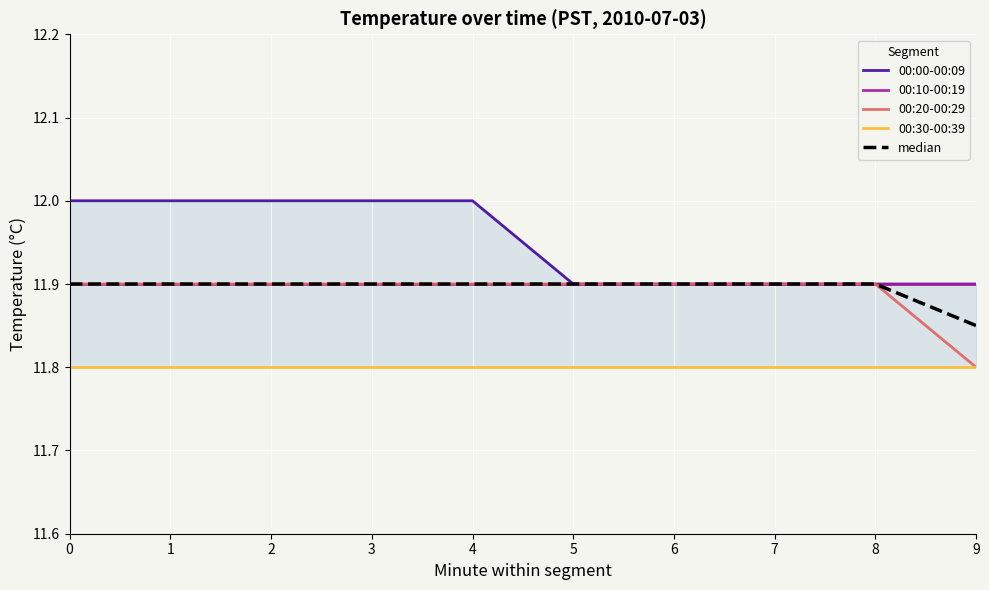

Between 8 and 4, which is larger?

4